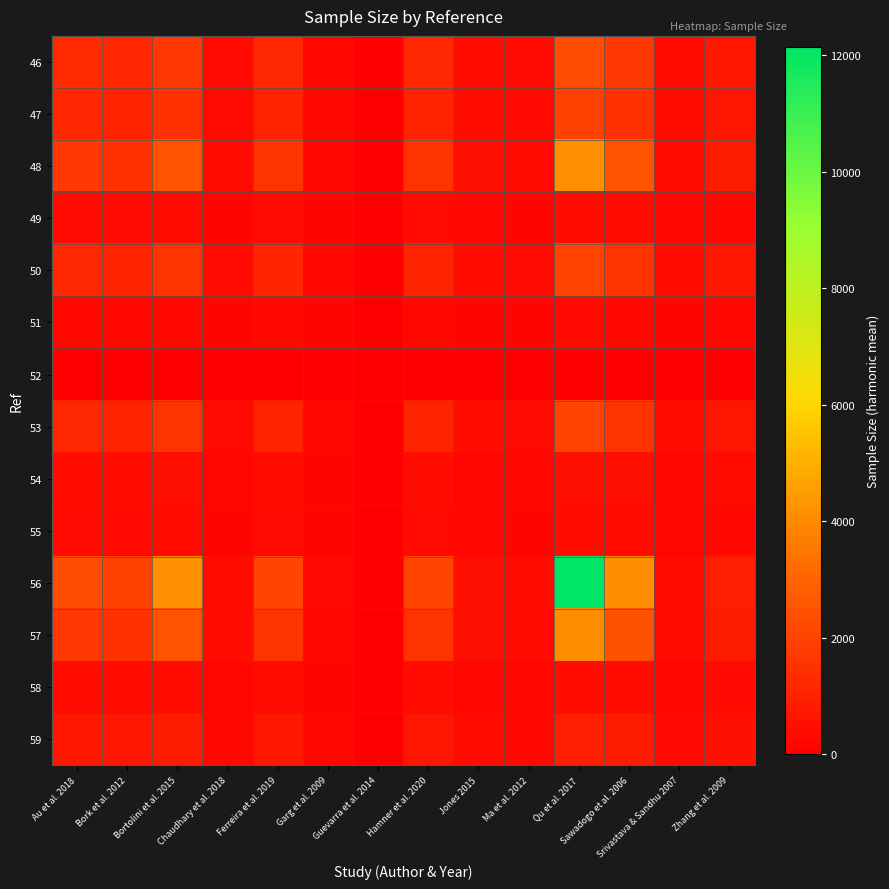

Between Ma et al. 2012 and Sawadogo et al. 2006, which series saw the biggest shift?

56